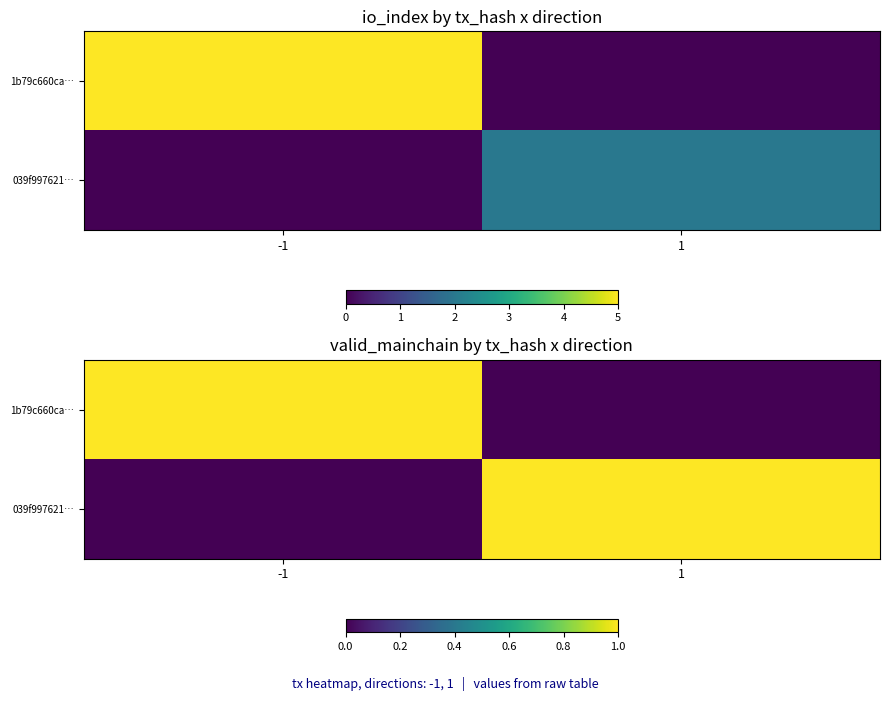

Is it true that 1b79c660ca… equals 0 at 1?

True